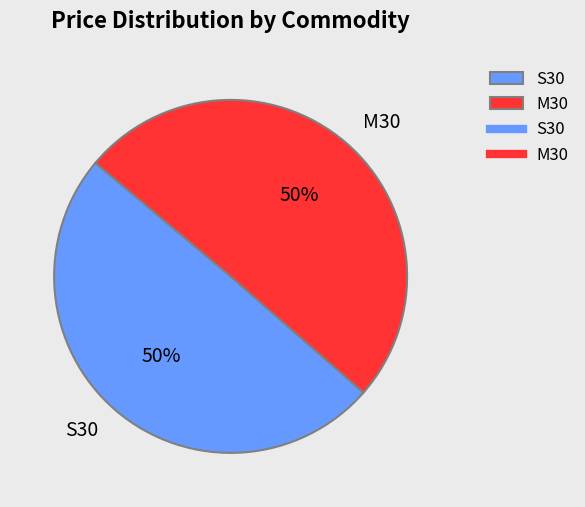

What percentage is the M30 slice, to the nearest percent?

50%